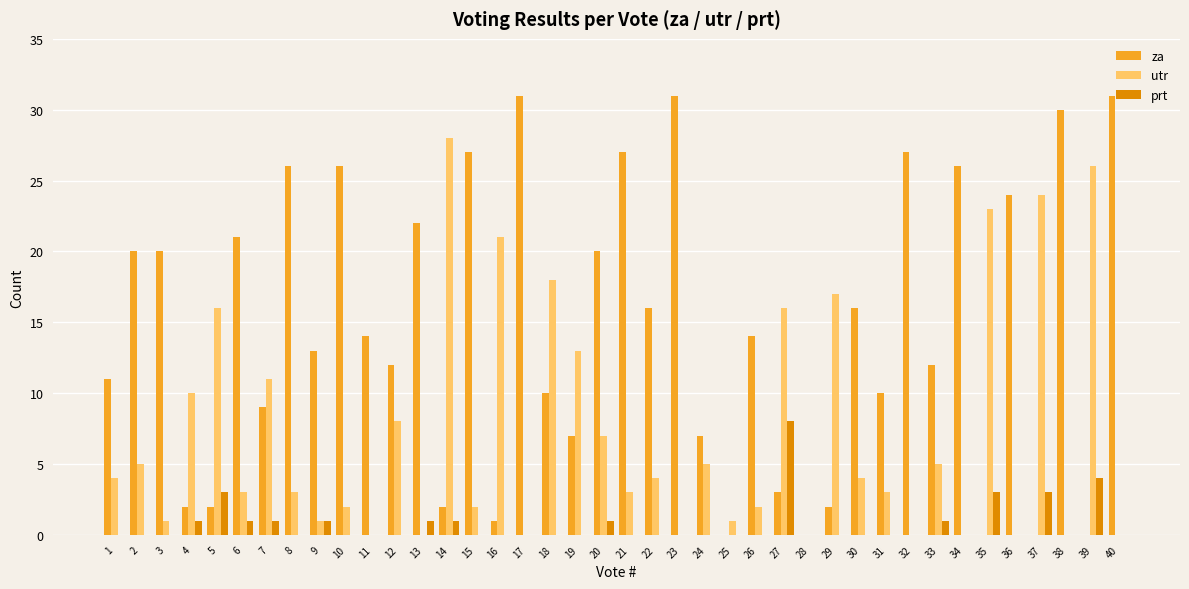

Reading left to right, extract all data points from this chart.

za: 11	20	20	2	2	21	9	26	13	26	14	12	22	2	27	1	31	10	7	20	27	16	31	7	0	14	3	0	2	16	10	27	12	26	0	24	0	30	0	31
utr: 4	5	1	10	16	3	11	3	1	2	0	8	0	28	2	21	0	18	13	7	3	4	0	5	1	2	16	0	17	4	3	0	5	0	23	0	24	0	26	0
prt: 0	0	0	1	3	1	1	0	1	0	0	0	1	1	0	0	0	0	0	1	0	0	0	0	0	0	8	0	0	0	0	0	1	0	3	0	3	0	4	0